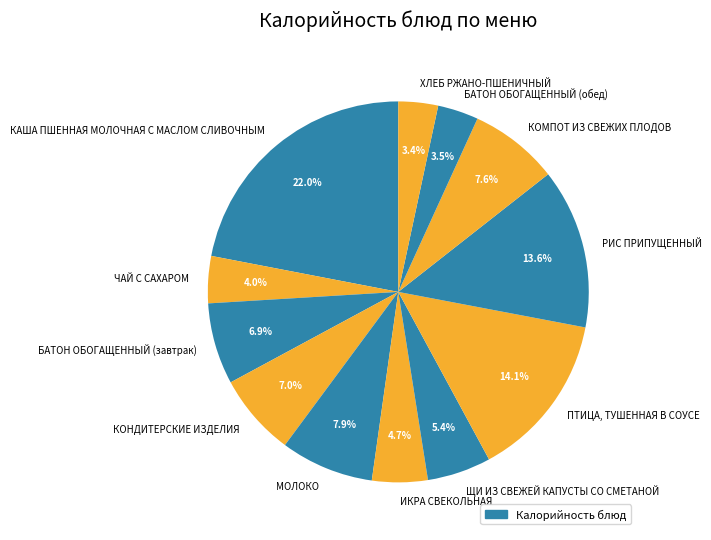

Combined, do ПТИЦА, ТУШЕННАЯ В СОУСЕ and МОЛОКО account for over 50%?

No